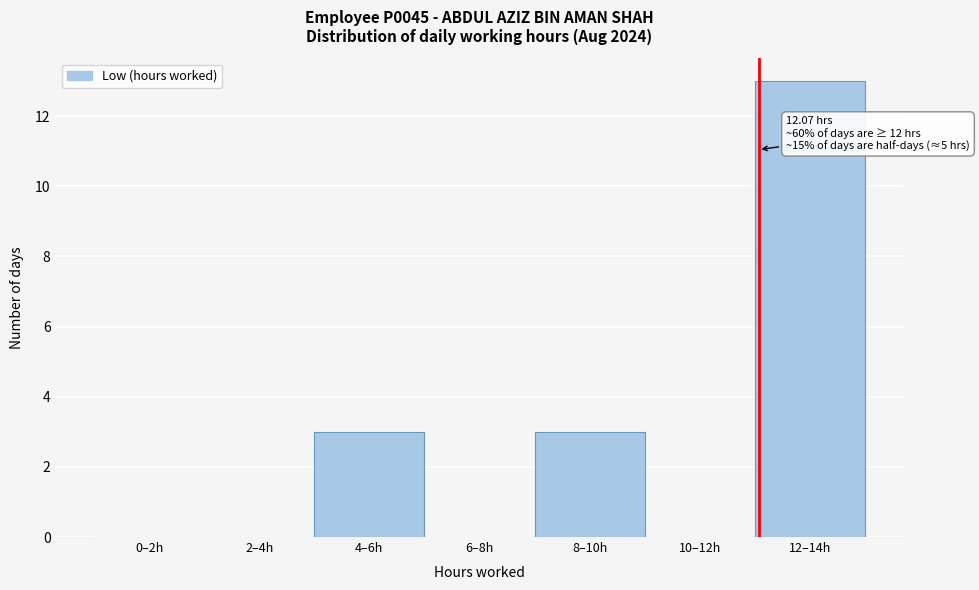

Reading left to right, transcribe all the data shown in this chart.

0–2h=0	2–4h=0	4–6h=3	6–8h=0	8–10h=3	10–12h=0	12–14h=13